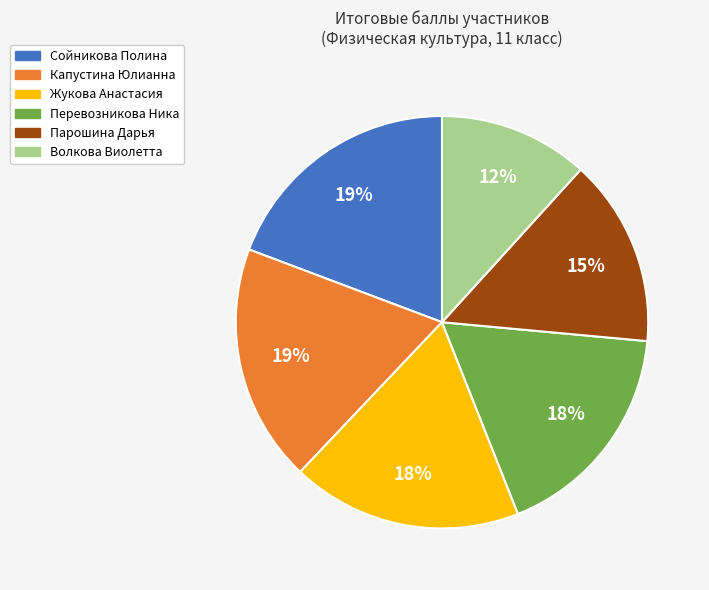

Approximately how many times larger is the value at Волкова Виолетта compared to Сойникова Полина?

0.6